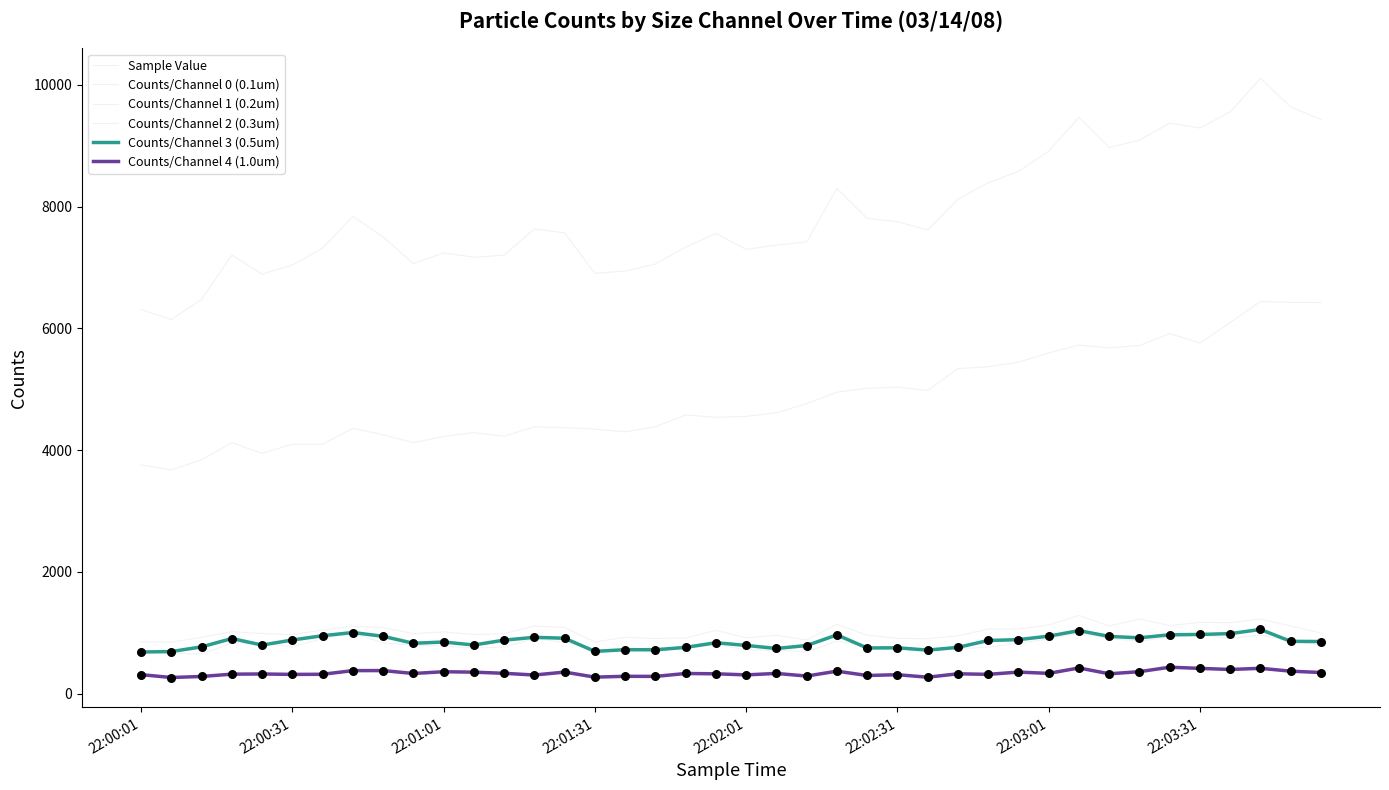

Does the chart have visible grid lines?

No